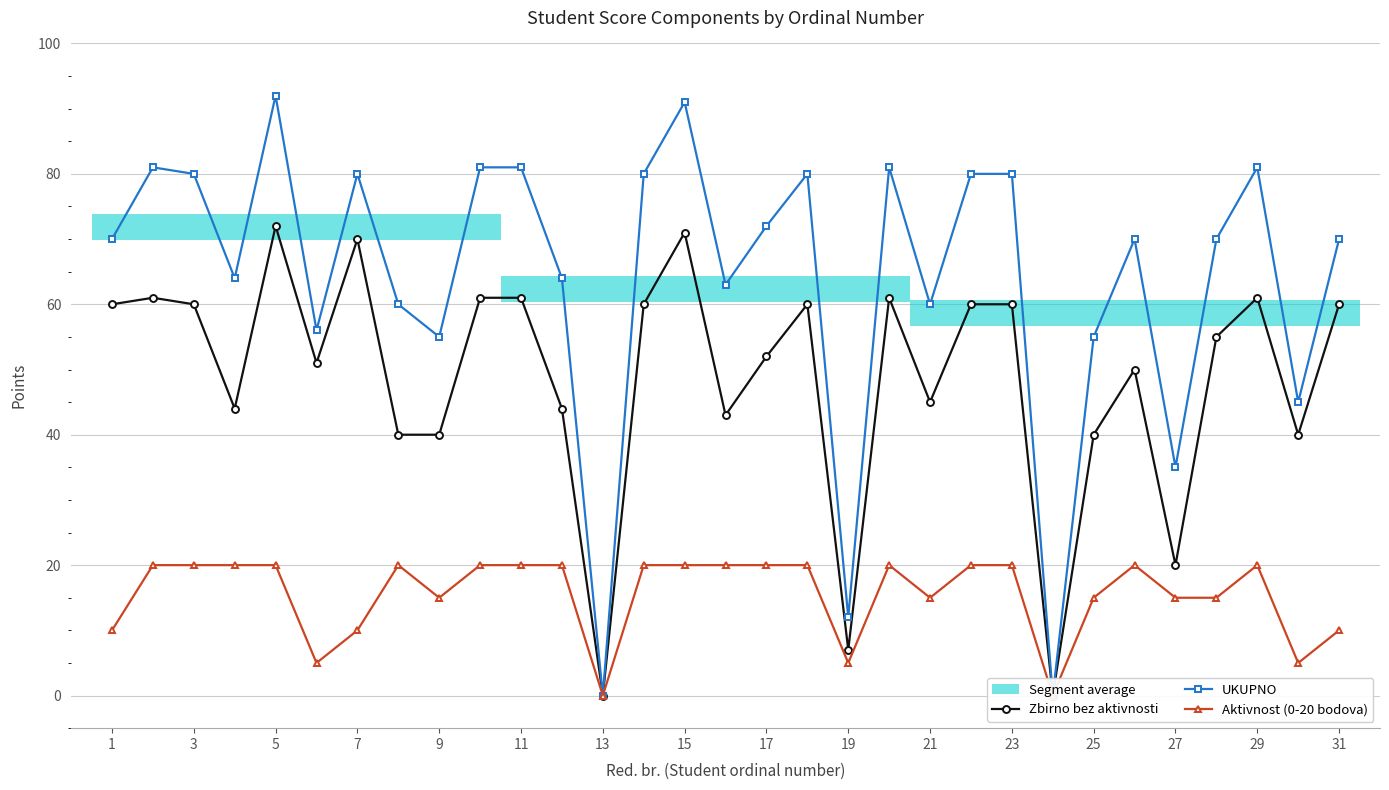

True or false: Zbirno bez aktivnosti and Aktivnost (0-20 bodova) intersect in this chart.

False